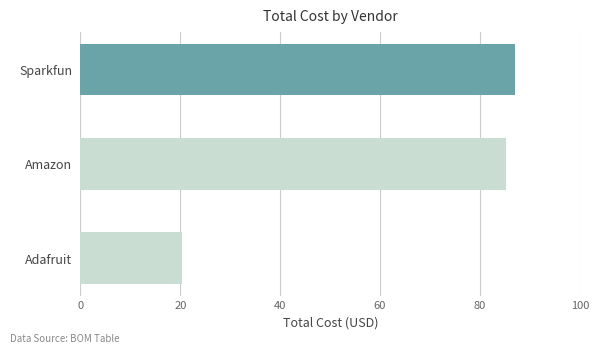

The chart shows a value of 87.0 at Sparkfun. True or false?

True